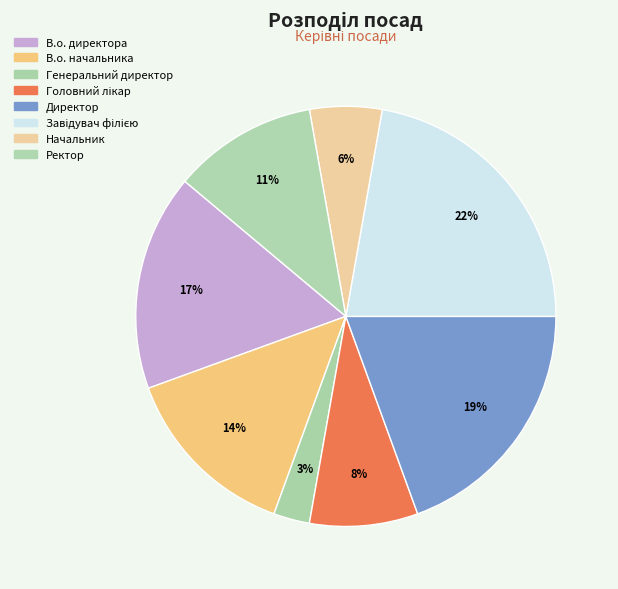

Which slice is the smallest?

Генеральний директор